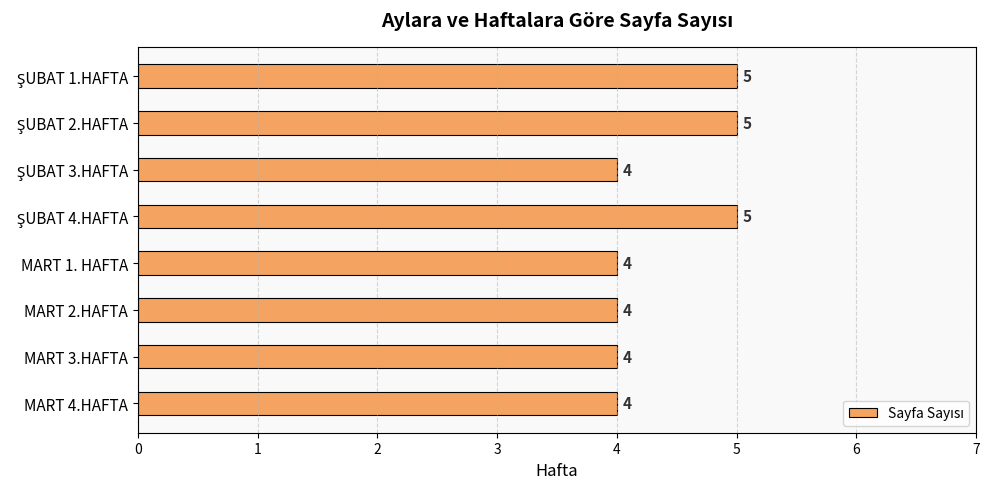

Are the bars grouped side by side (vs. stacked)?

No